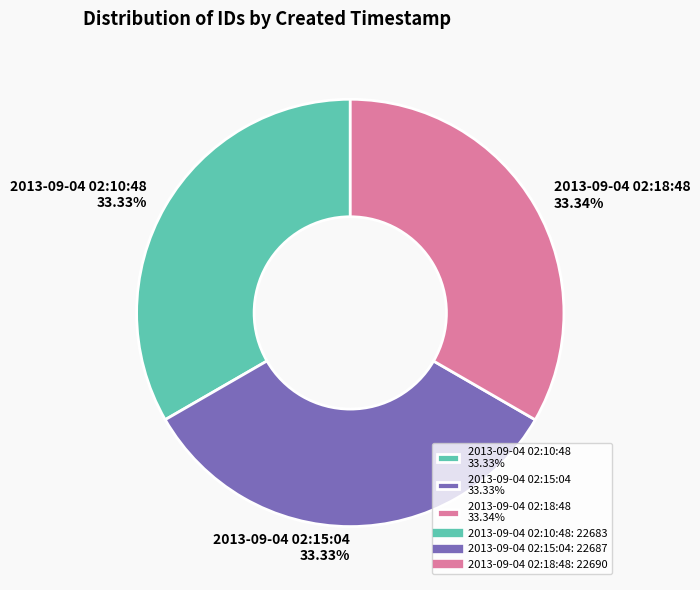

Is it true that 2013-09-04 02:10:48 is 33% of the pie?

True